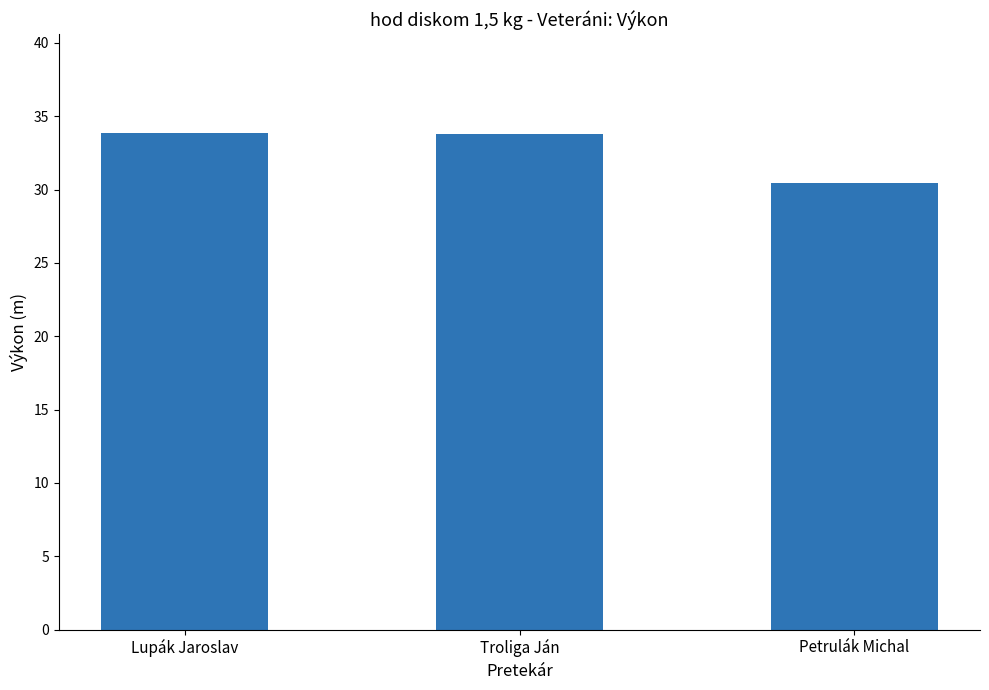

At which label does the data first exceed 33?

Lupák Jaroslav